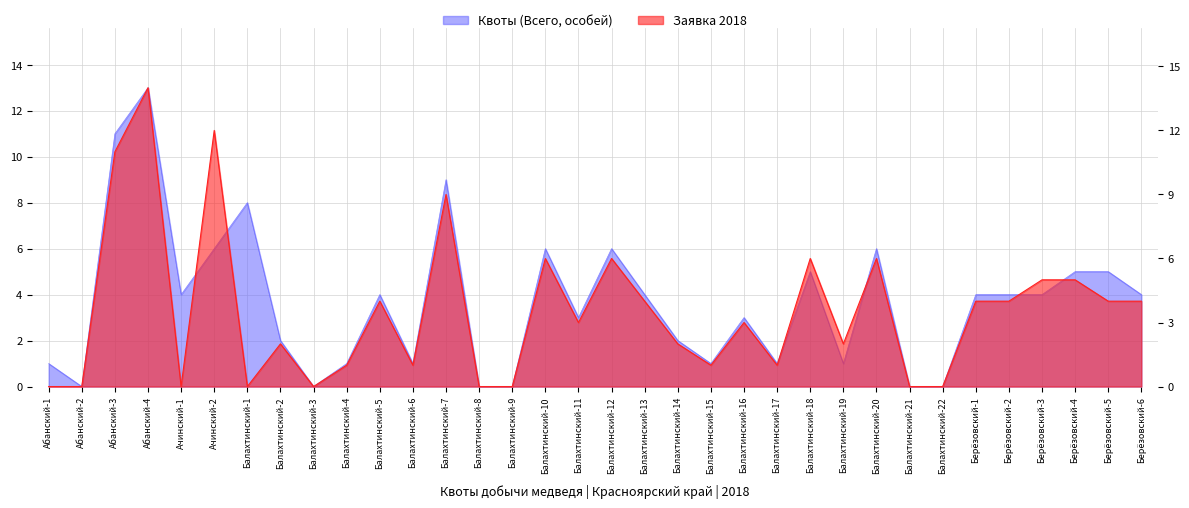

Reading left to right, what are all the values shown in this chart?

Квоты (Всего, особей): Абанский-1=1	Абанский-2=0	Абанский-3=11	Абанский-4=13	Ачинский-1=4	Ачинский-2=6	Балахтинский-1=8	Балахтинский-2=2	Балахтинский-3=0	Балахтинский-4=1	Балахтинский-5=4	Балахтинский-6=1	Балахтинский-7=9	Балахтинский-8=0	Балахтинский-9=0	Балахтинский-10=6	Балахтинский-11=3	Балахтинский-12=6	Балахтинский-13=4	Балахтинский-14=2	Балахтинский-15=1	Балахтинский-16=3	Балахтинский-17=1	Балахтинский-18=5	Балахтинский-19=1	Балахтинский-20=6	Балахтинский-21=0	Балахтинский-22=0	Берёзовский-1=4	Берёзовский-2=4	Берёзовский-3=4	Берёзовский-4=5	Берёзовский-5=5	Берёзовский-6=4
Заявка 2018: Абанский-1=0	Абанский-2=0	Абанский-3=11	Абанский-4=14	Ачинский-1=0	Ачинский-2=12	Балахтинский-1=0	Балахтинский-2=2	Балахтинский-3=0	Балахтинский-4=1	Балахтинский-5=4	Балахтинский-6=1	Балахтинский-7=9	Балахтинский-8=0	Балахтинский-9=0	Балахтинский-10=6	Балахтинский-11=3	Балахтинский-12=6	Балахтинский-13=4	Балахтинский-14=2	Балахтинский-15=1	Балахтинский-16=3	Балахтинский-17=1	Балахтинский-18=6	Балахтинский-19=2	Балахтинский-20=6	Балахтинский-21=0	Балахтинский-22=0	Берёзовский-1=4	Берёзовский-2=4	Берёзовский-3=5	Берёзовский-4=5	Берёзовский-5=4	Берёзовский-6=4